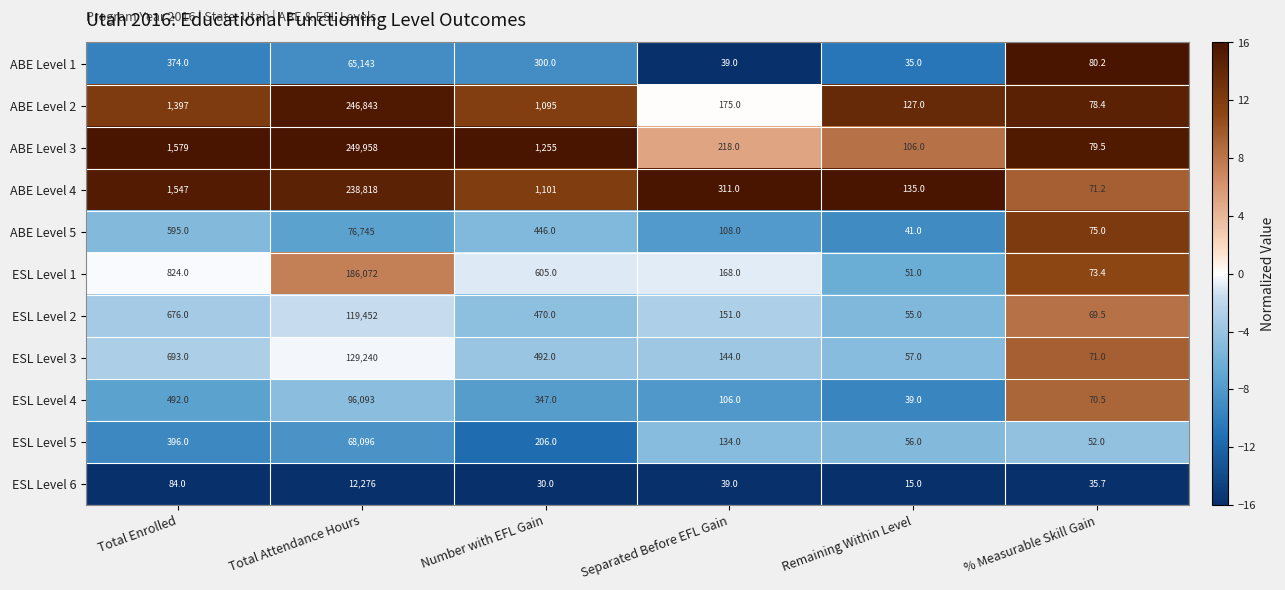

Rank the series by their maximum value, from highest to lowest.

ABE Level 3, ABE Level 2, ABE Level 4, ESL Level 1, ESL Level 3, ESL Level 2, ESL Level 4, ABE Level 5, ESL Level 5, ABE Level 1, ESL Level 6